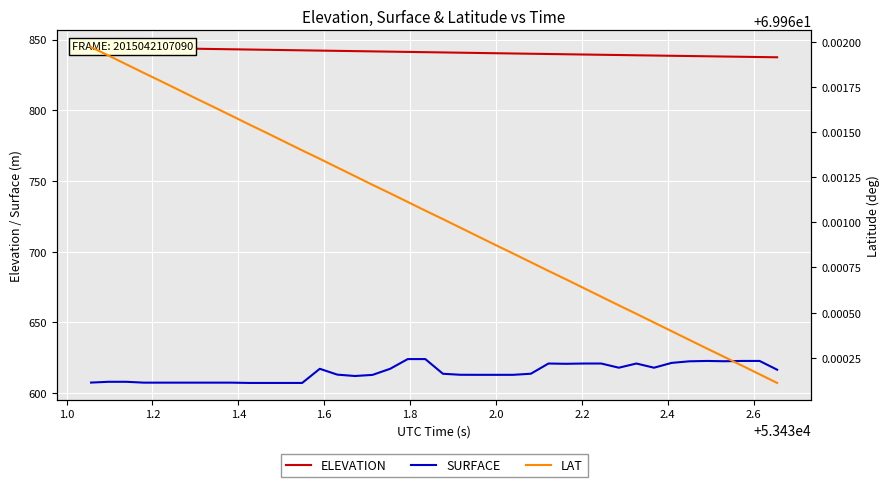

True or false: LAT and SURFACE intersect in this chart.

False